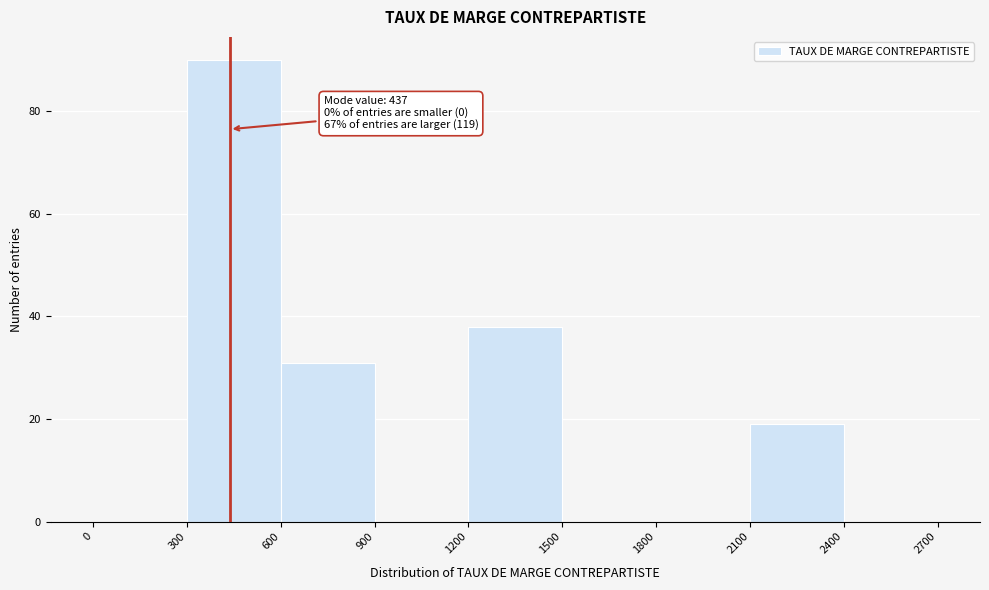

Over which range of the x-axis is the bar tallest?

300 to 600